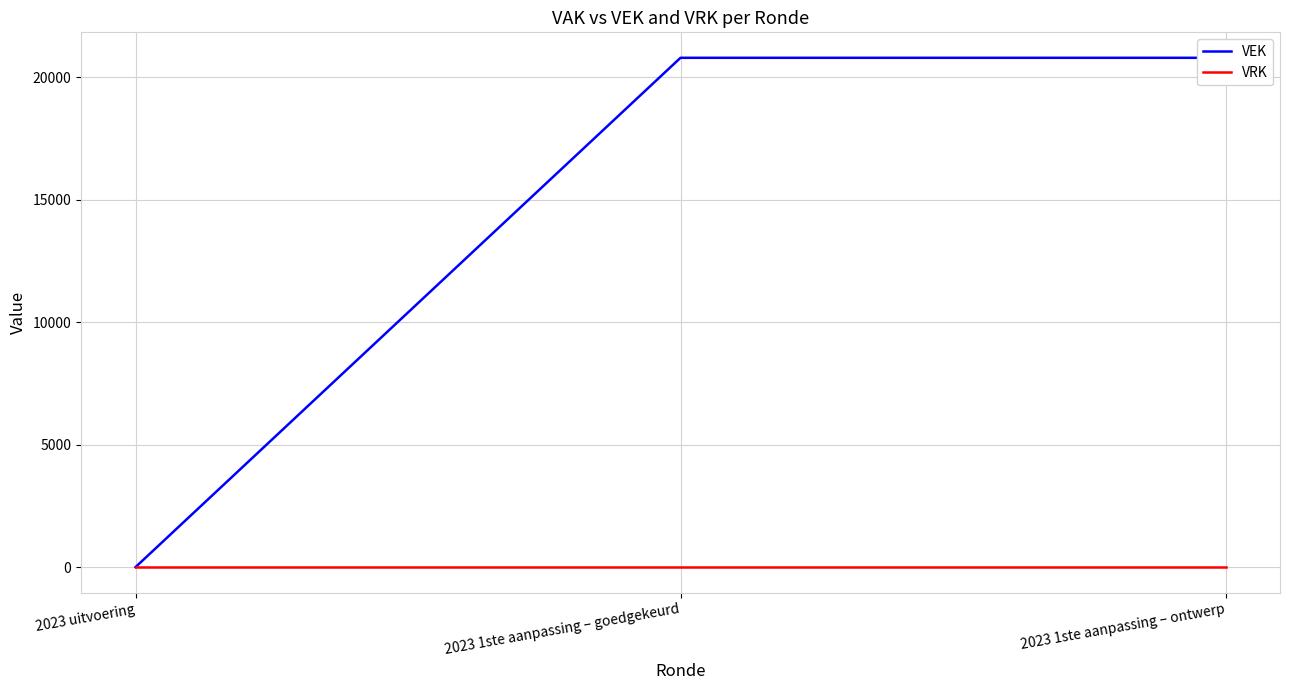

Which series has the widest spread of values?

VEK